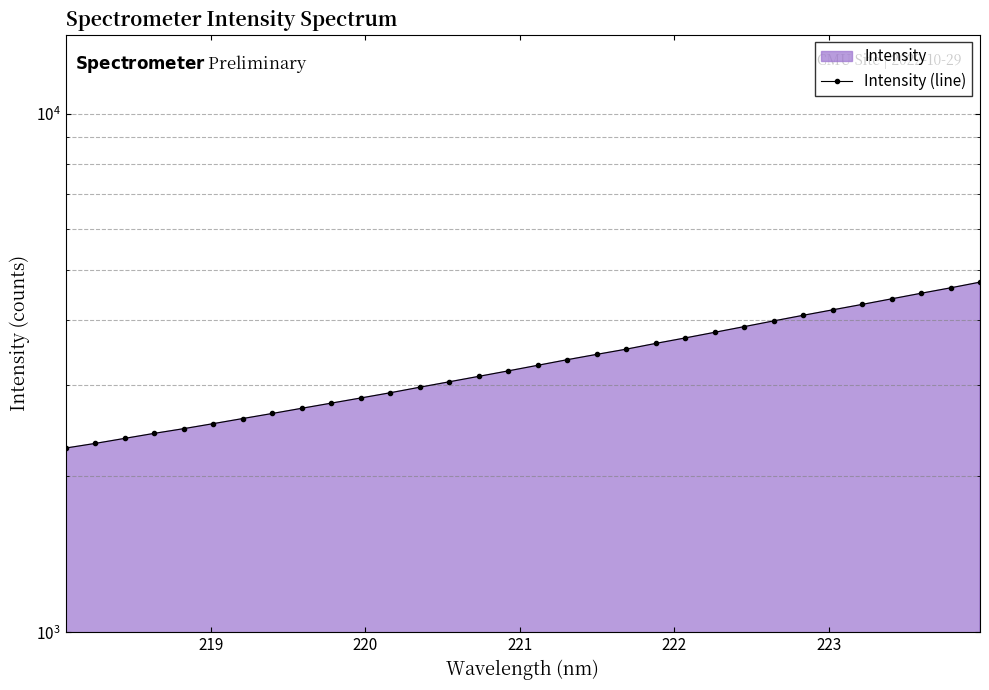

Count the number of data series in this chart.

1